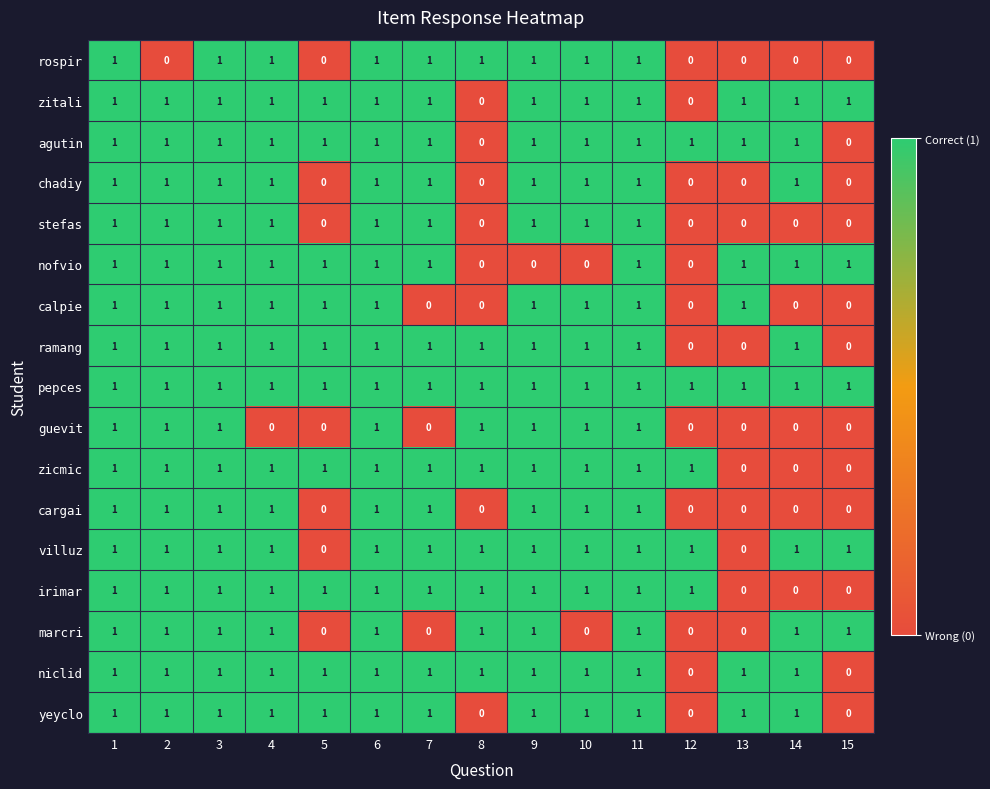

Is the value of niclid at 5 greater than the value of stefas at 15?

Yes